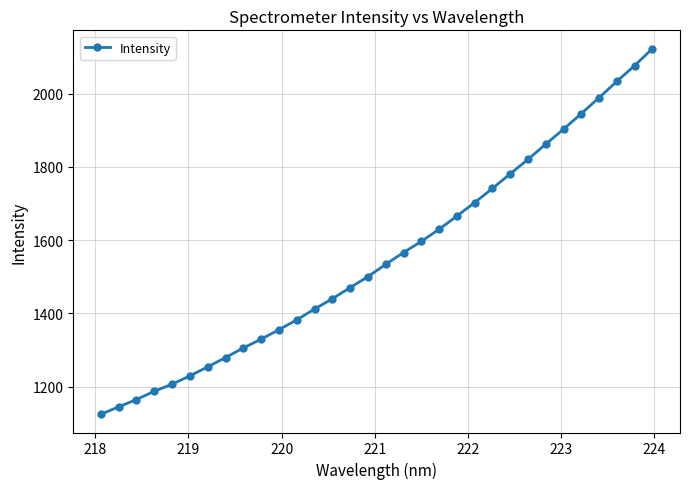

What is the maximum value shown in the chart?

2123.1